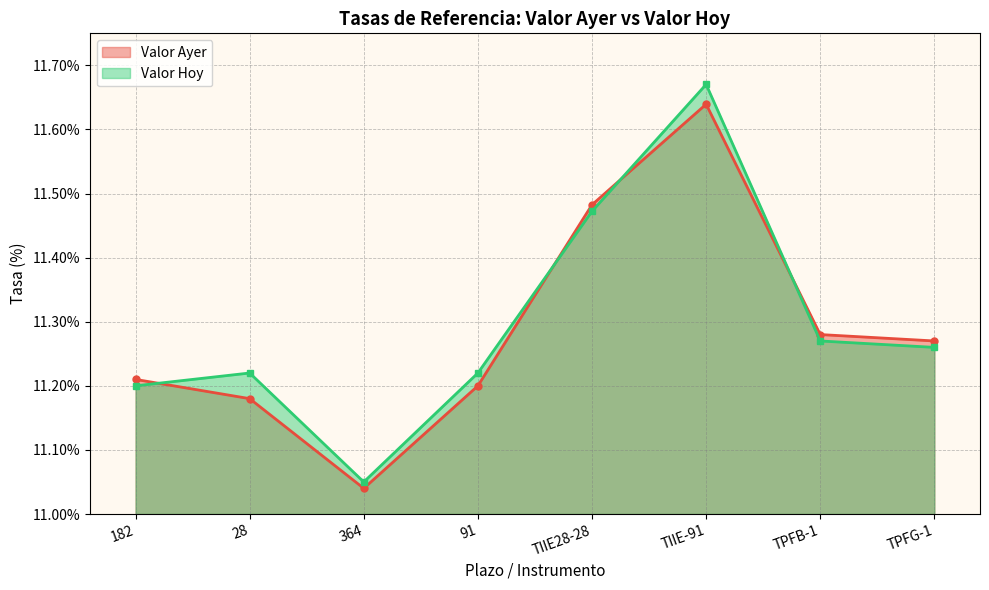

What are all the series names shown in the legend?

Valor Ayer, Valor Hoy